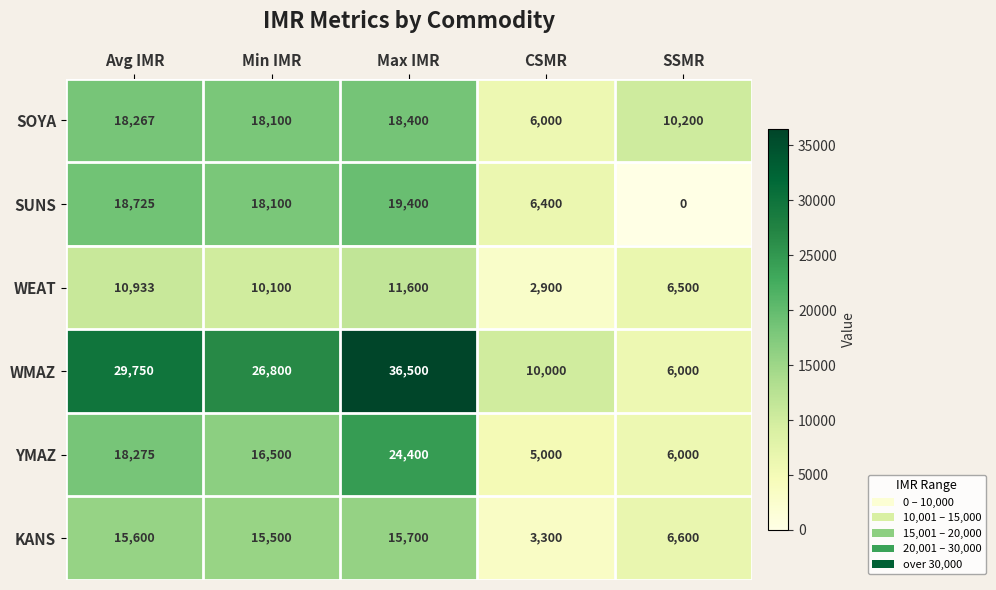

What is the difference between the highest and lowest values at CSMR?

7100